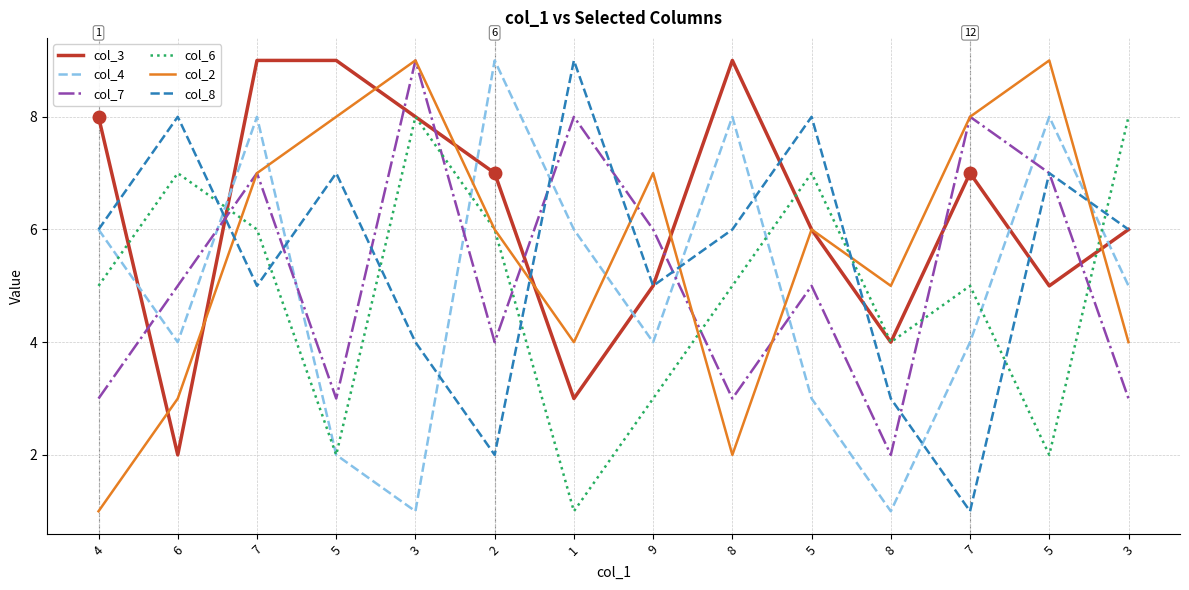

Between which two adjacent categories do col_4 and col_7 first intersect?

4 and 6